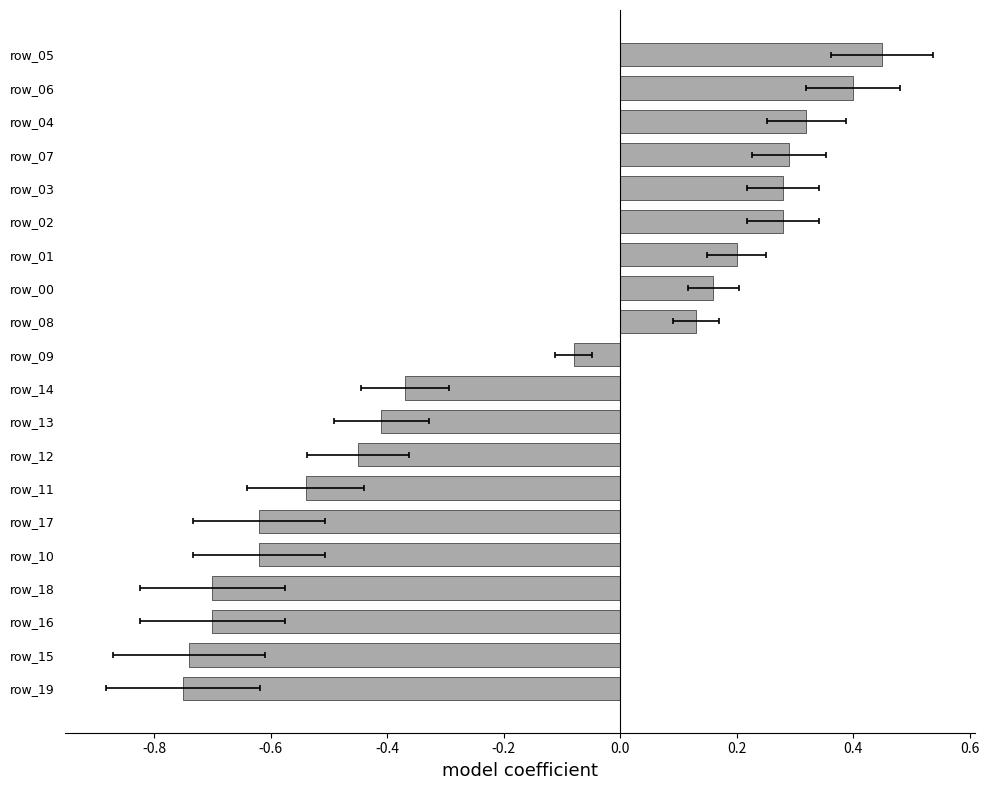

What is the difference between the maximum and minimum values?

1.2